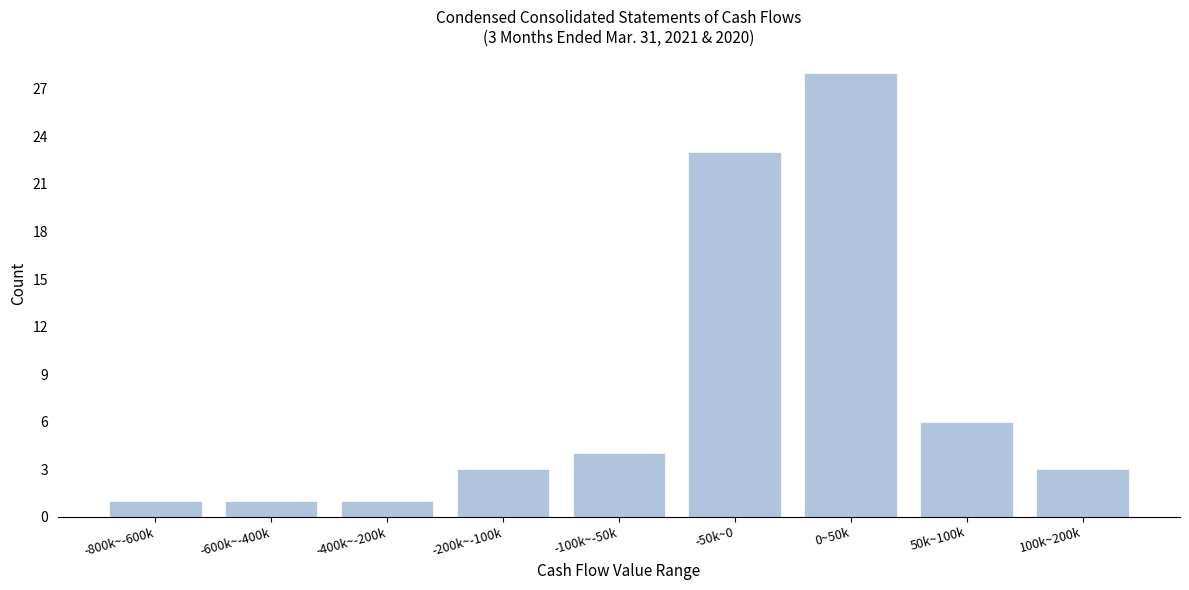

Reading left to right, list all the values displayed in this chart.

1	1	1	3	4	23	28	6	3